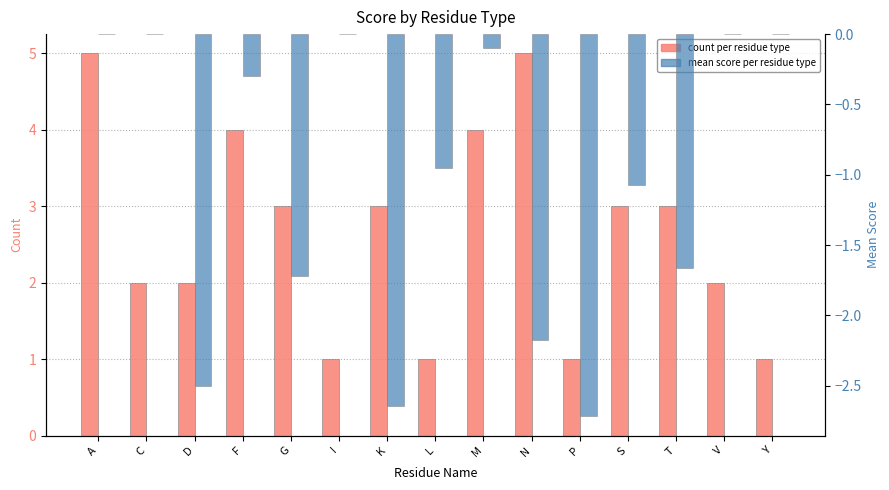

How many series are shown in this chart?

2